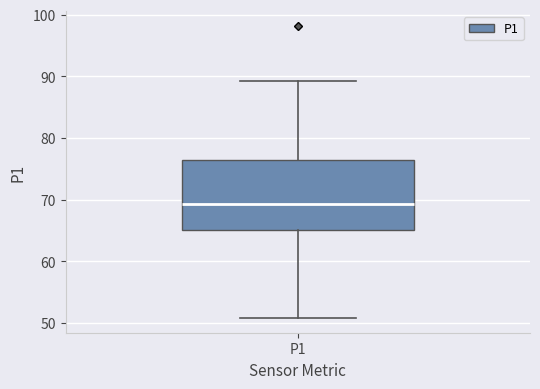

Read this box plot against the y-axis: the position of the median line, the range covered by the box, and the ends of both whiskers. The values are not printed on the chart, so give them approximately, as read against the axis.

median 69, box 65 to 76, whiskers 51 to 89